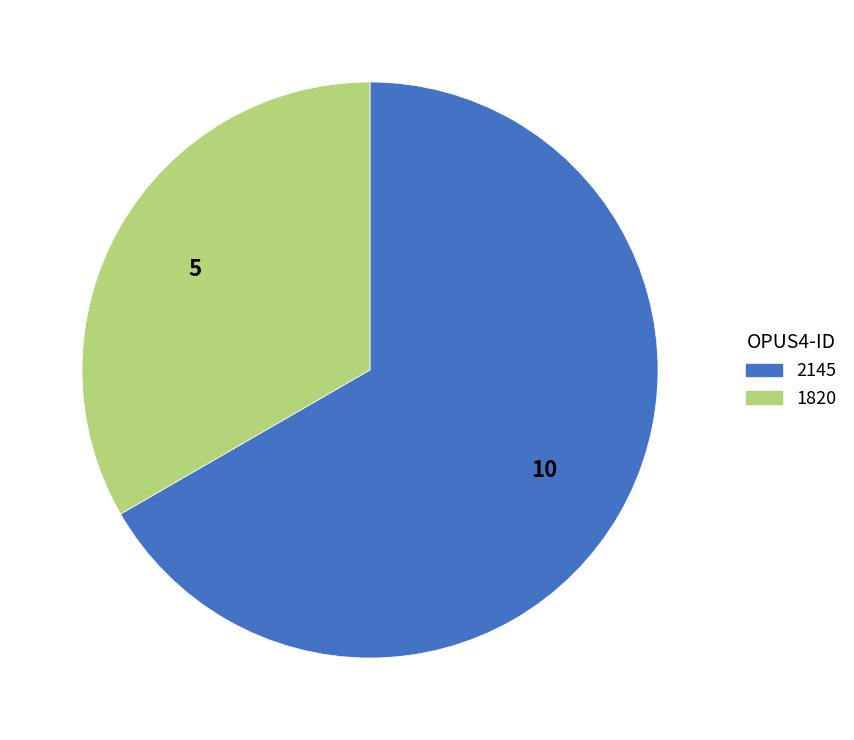

Count the number of slices in the pie.

2